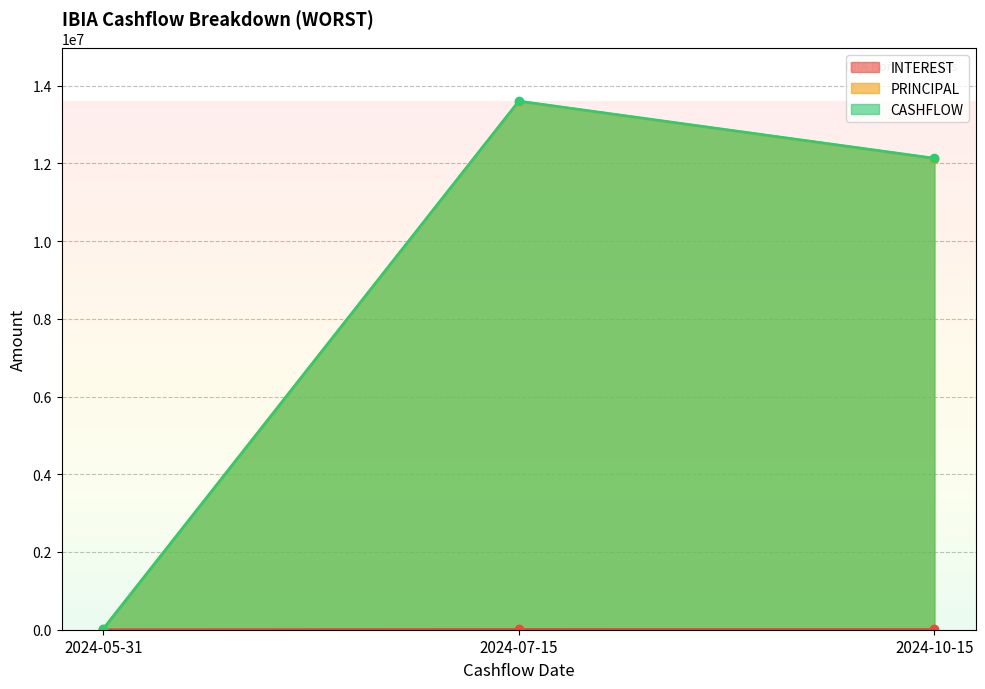

Between 2024-07-15 and 2024-10-15, which is larger?

2024-07-15